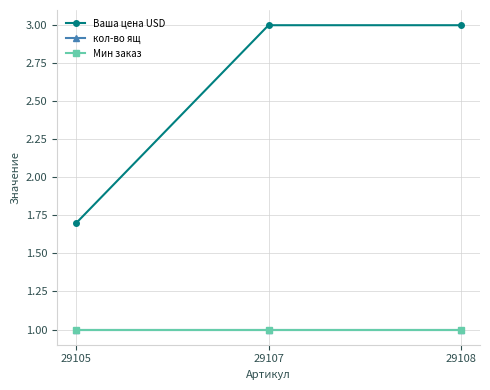

Count the Ваша цена USD values in the range 1 to 3.

3